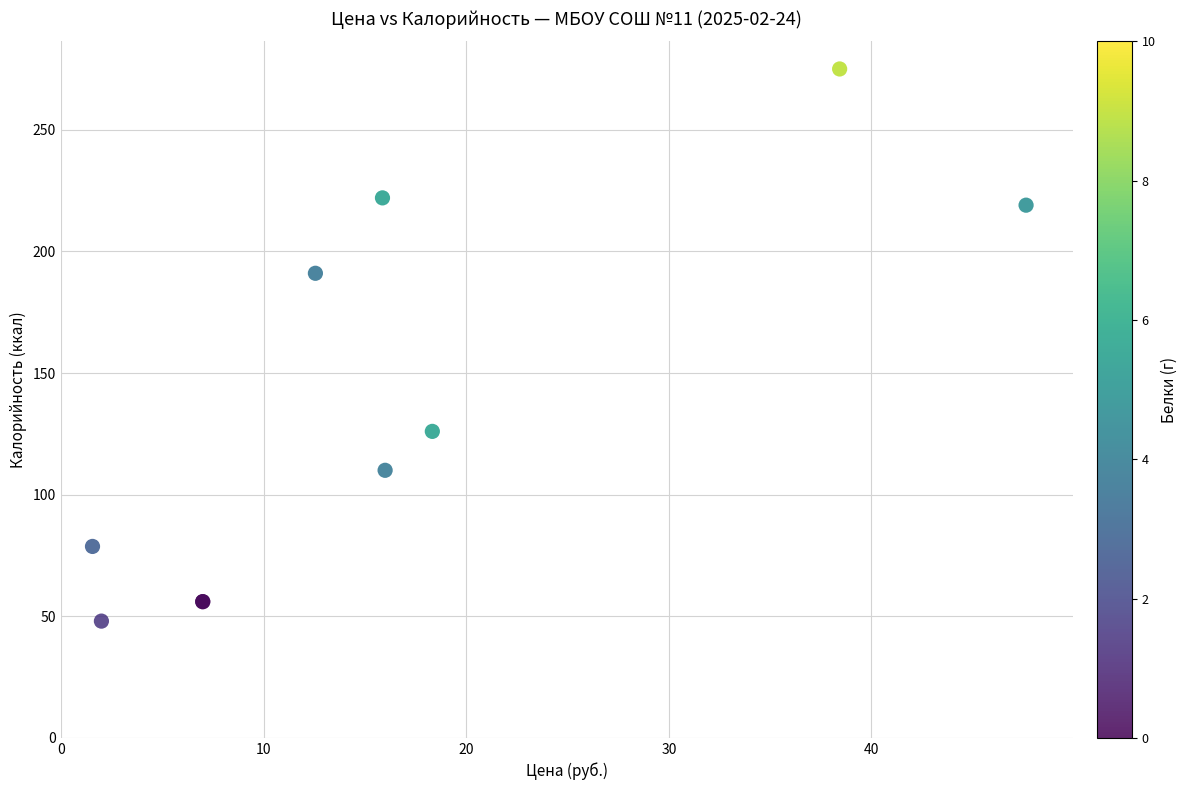

What Y value in the scatter plot is closest to 161?

191.0